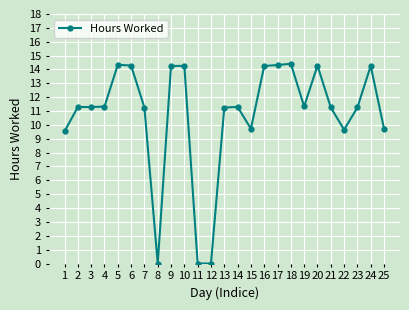

What is the difference between the maximum and minimum values?

14.4